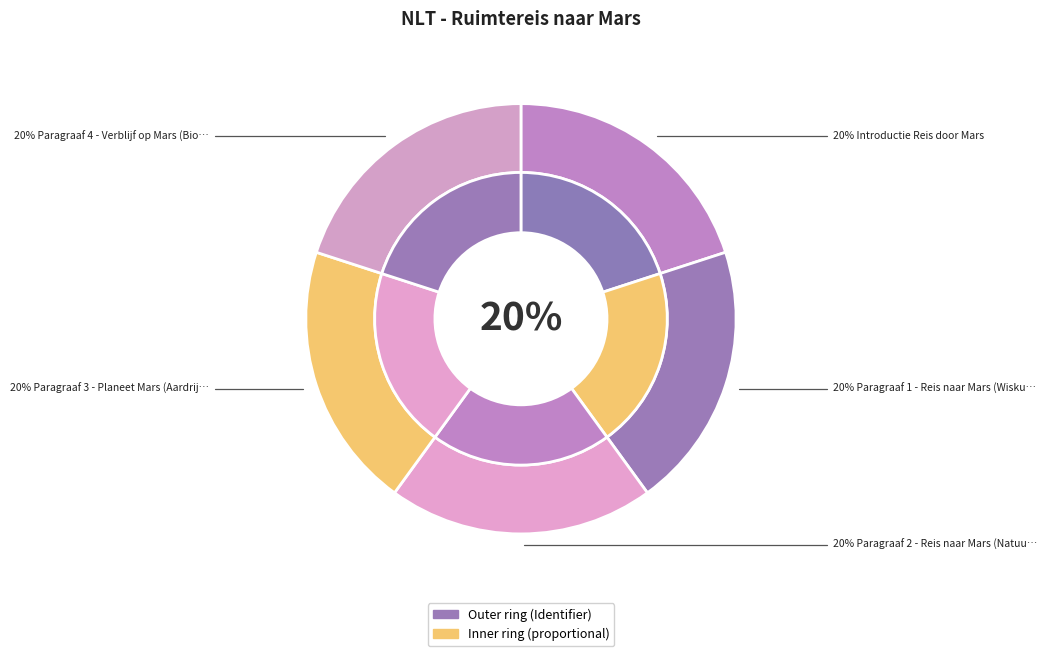

Which has a higher value, Paragraaf 4 - Verblijf op Mars (Biologie) or Paragraaf 1 - Reis naar Mars (Wiskunde)?

Paragraaf 4 - Verblijf op Mars (Biologie)